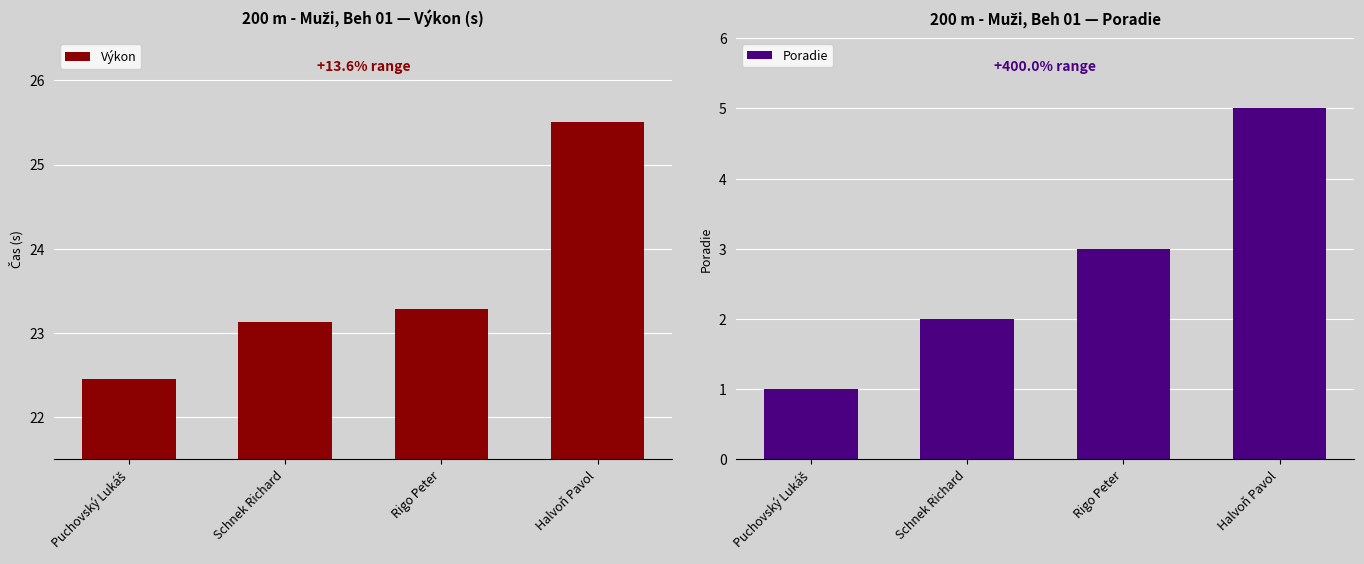

What is the maximum value shown in the chart?

25.5